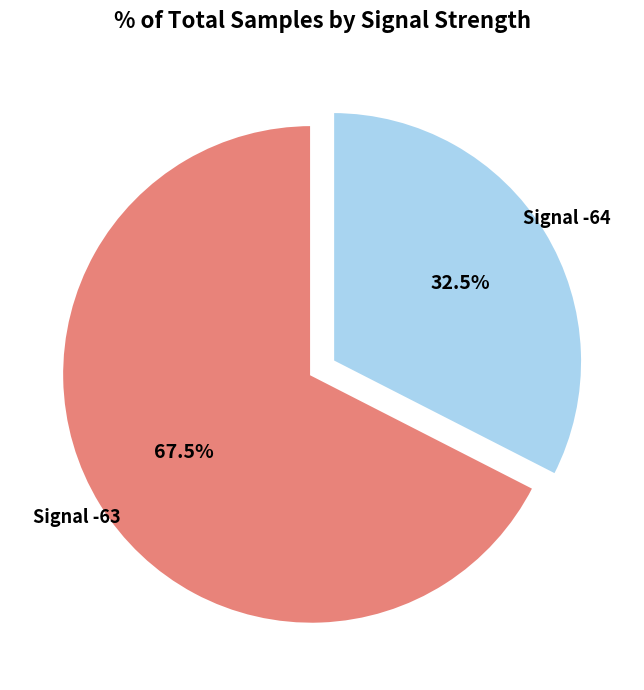

Which category accounts for the majority?

Signal -63